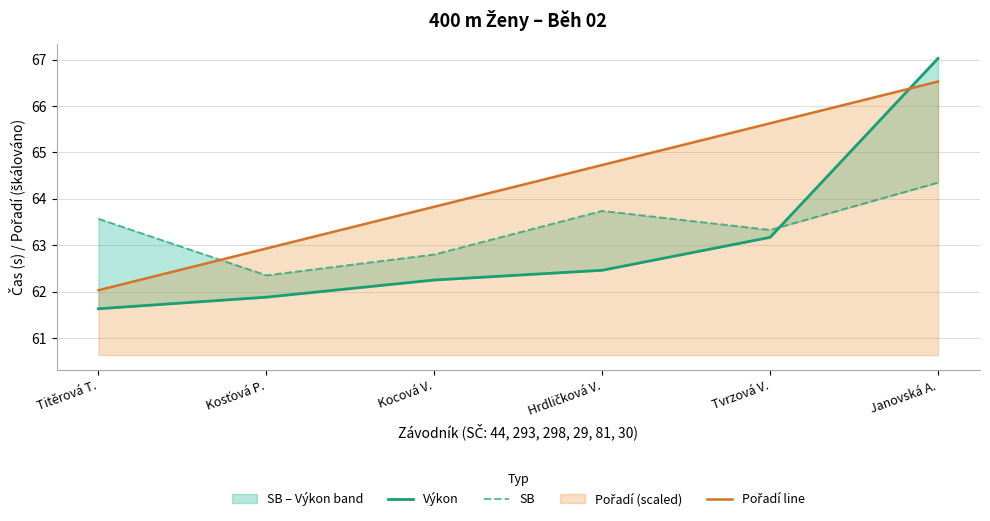

What is the maximum value for Pořadí line?

66.5